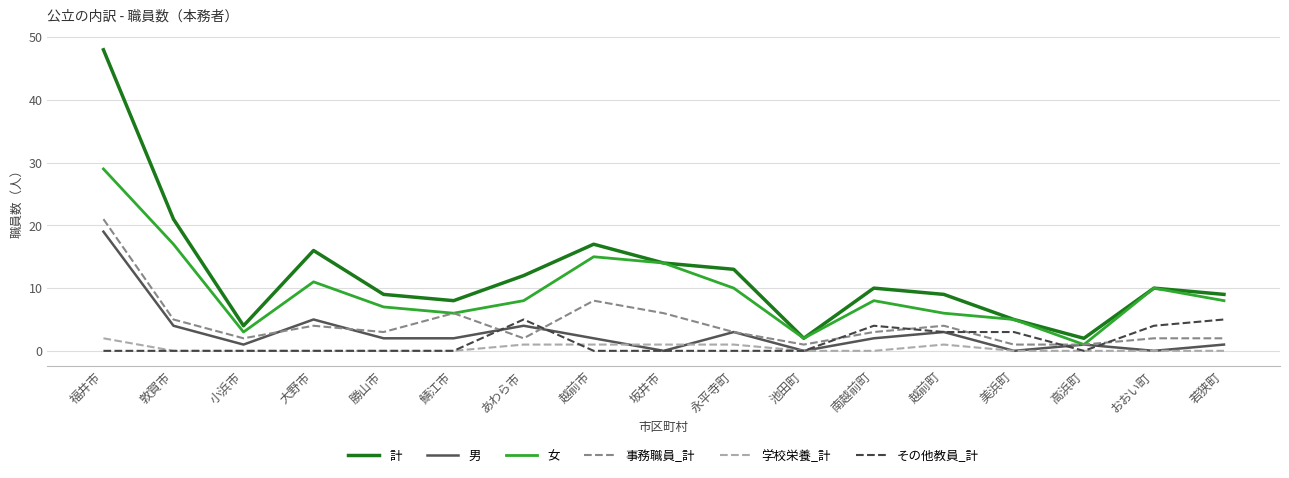

In 計, how many points are higher than both neighbors (excluding endpoints)?

4